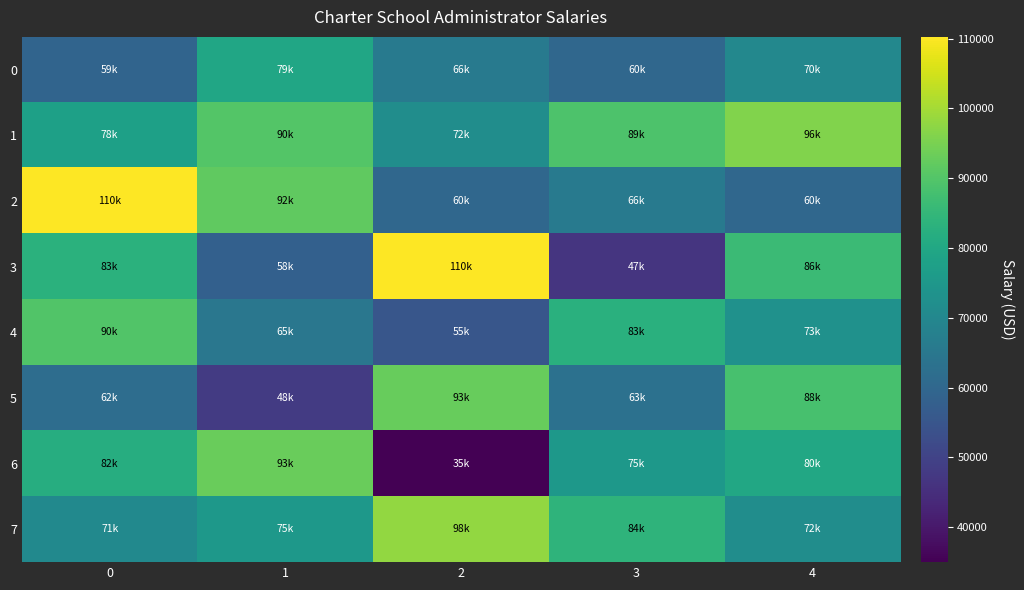

Rank the series by their maximum value, from lowest to highest.

0, 4, 5, 6, 1, 7, 2, 3